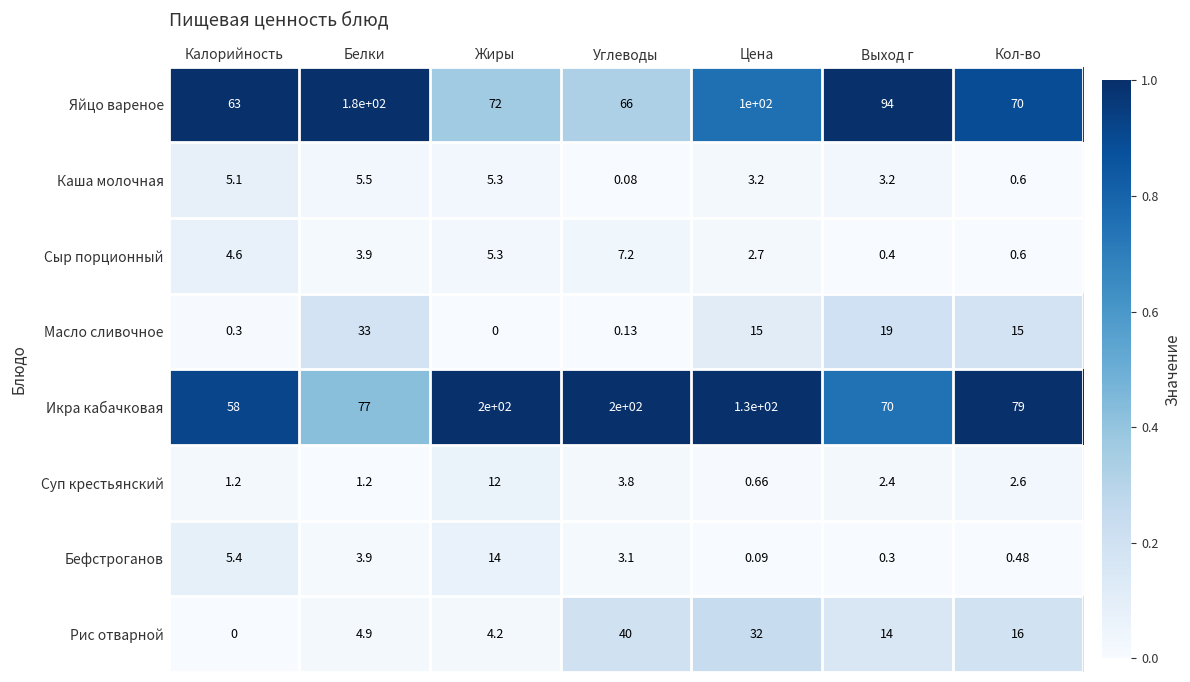

Count the number of data series in this chart.

8